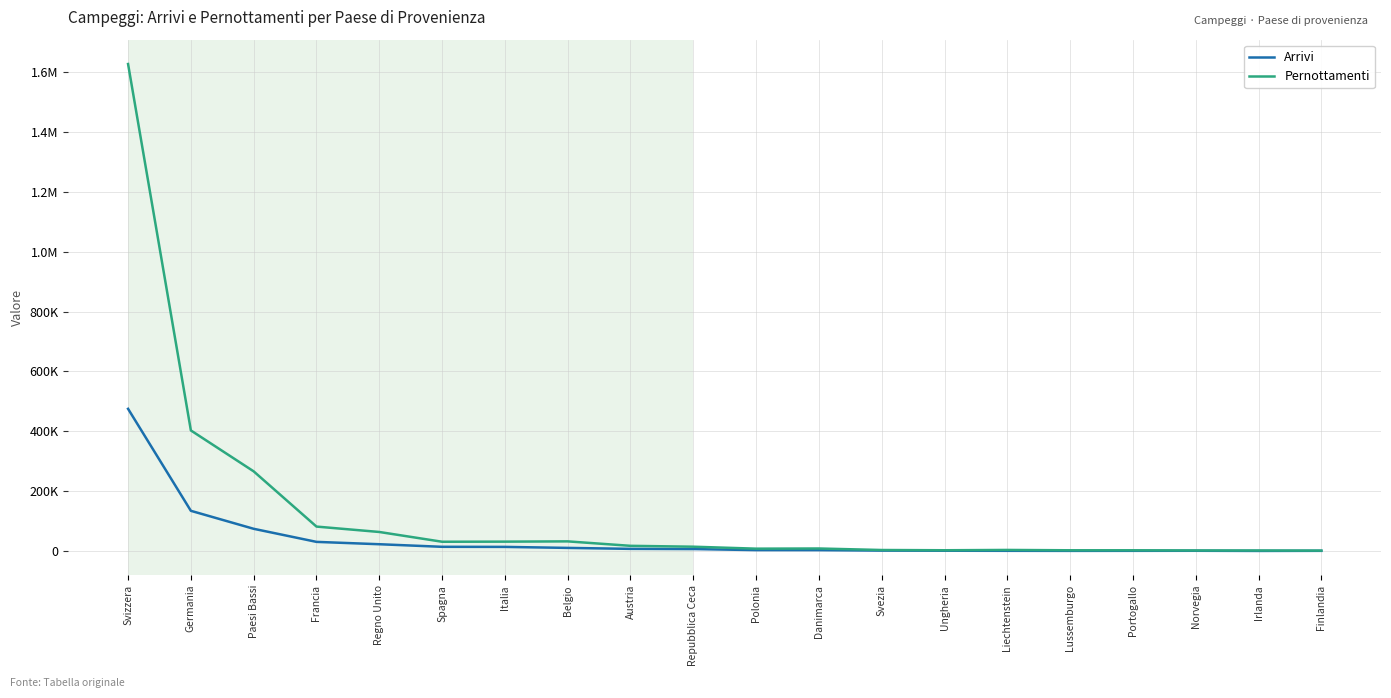

What are all the series names shown in the legend?

Arrivi, Pernottamenti